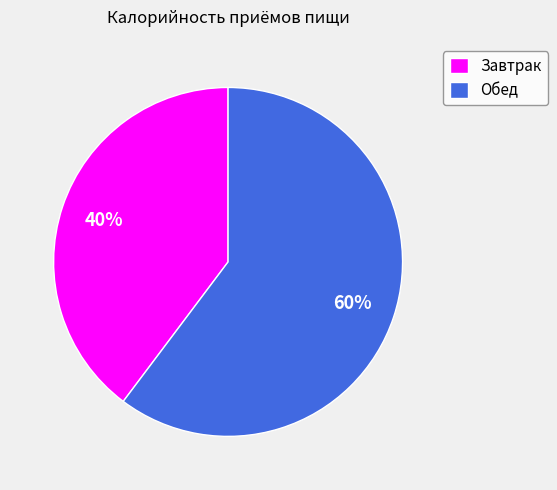

Which category accounts for the majority?

Обед